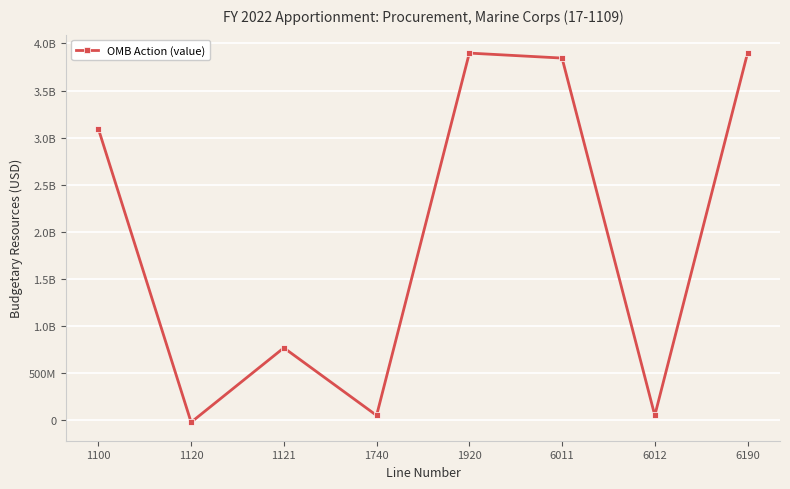

At which category does the chart reach its peak across all series?

1920